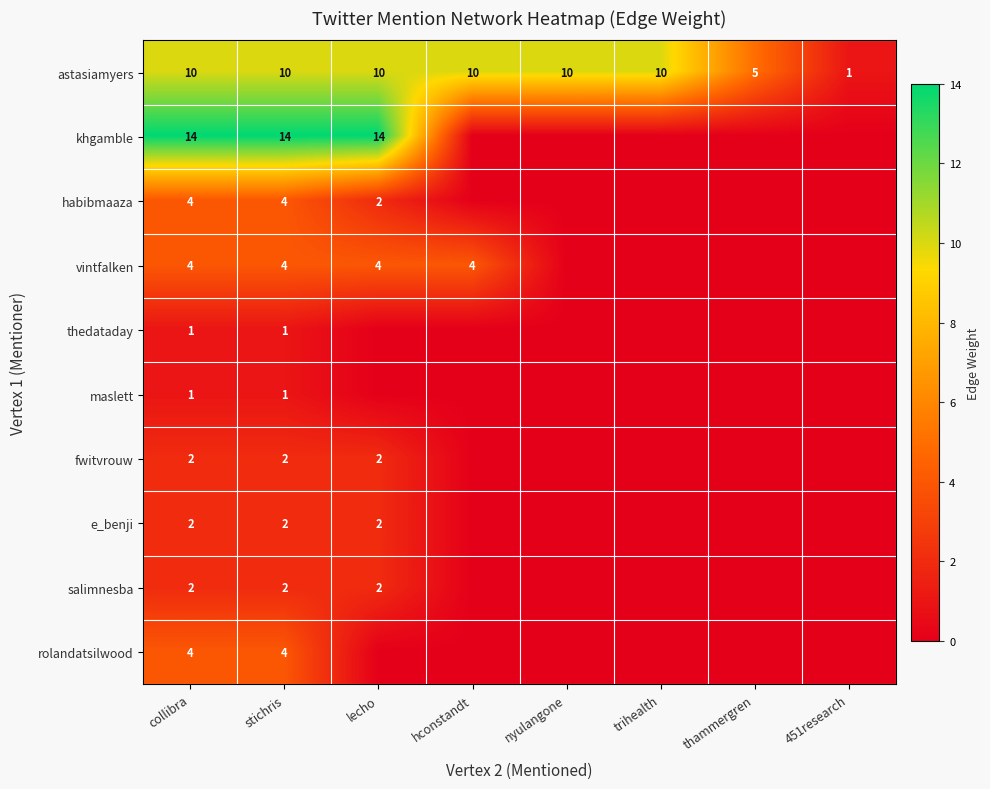

What is the difference between the astasiamyers values at thammergren and stichris?

5